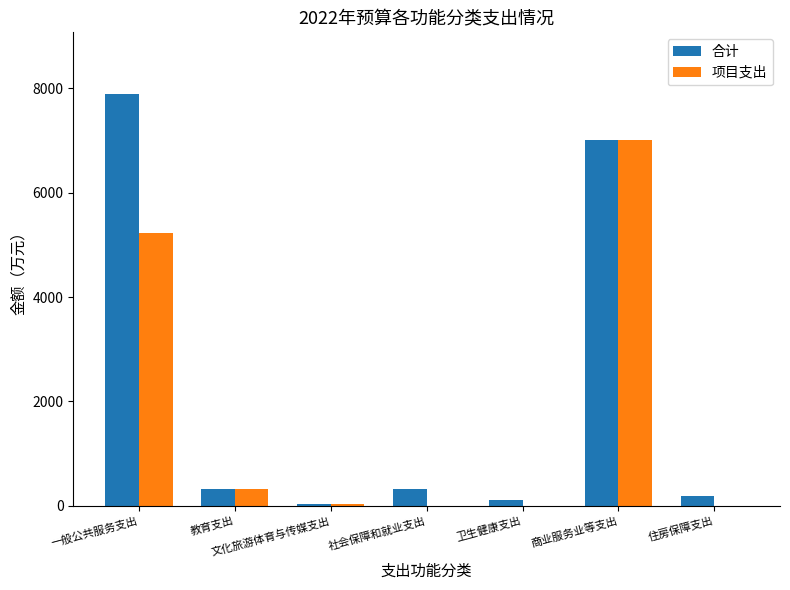

Where is 合计 nearest to the value 3959?

商业服务业等支出